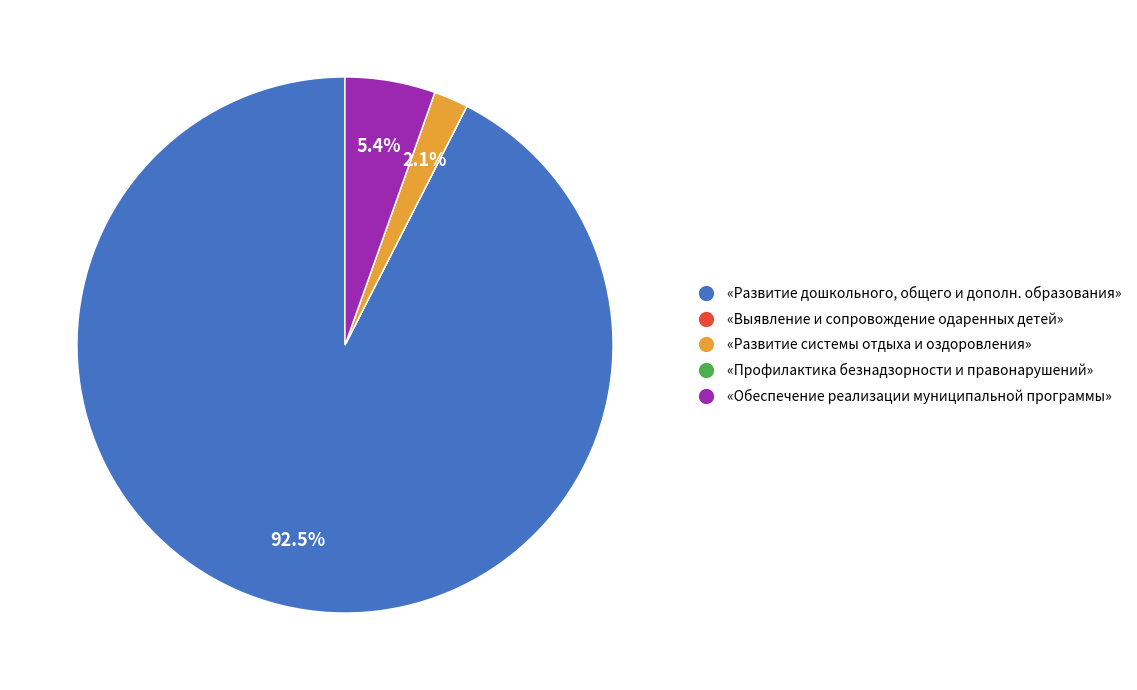

Is there any slice that represents more than half of the pie?

Yes